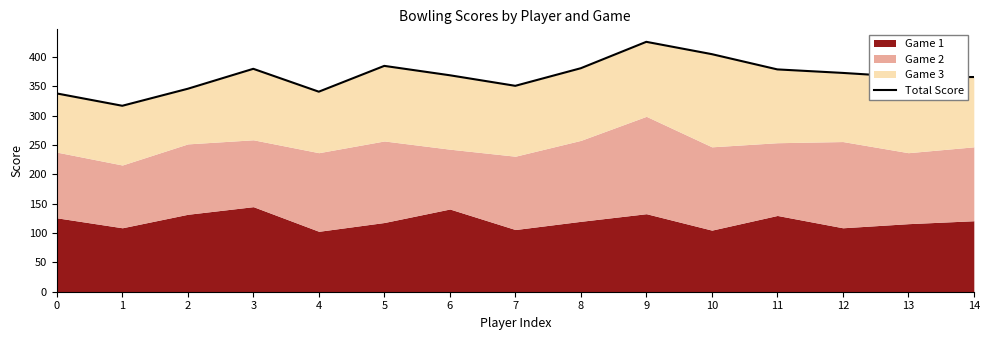

How many points are lower than both their immediate neighbors (excluding endpoints)?

3